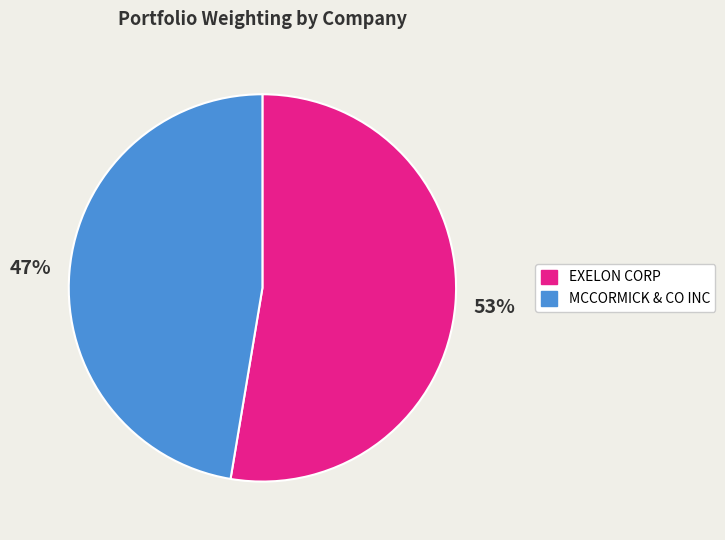

Between MCCORMICK & CO INC and EXELON CORP, which is larger?

EXELON CORP